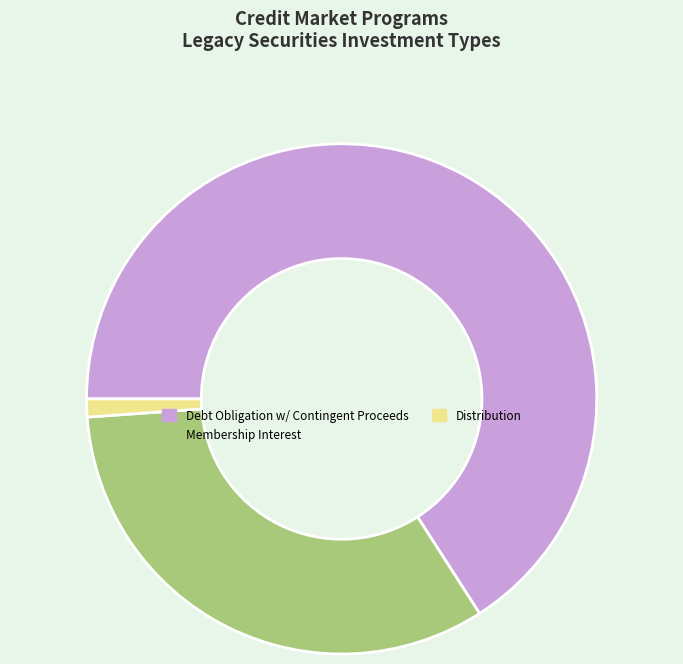

Count the number of slices in the pie.

3